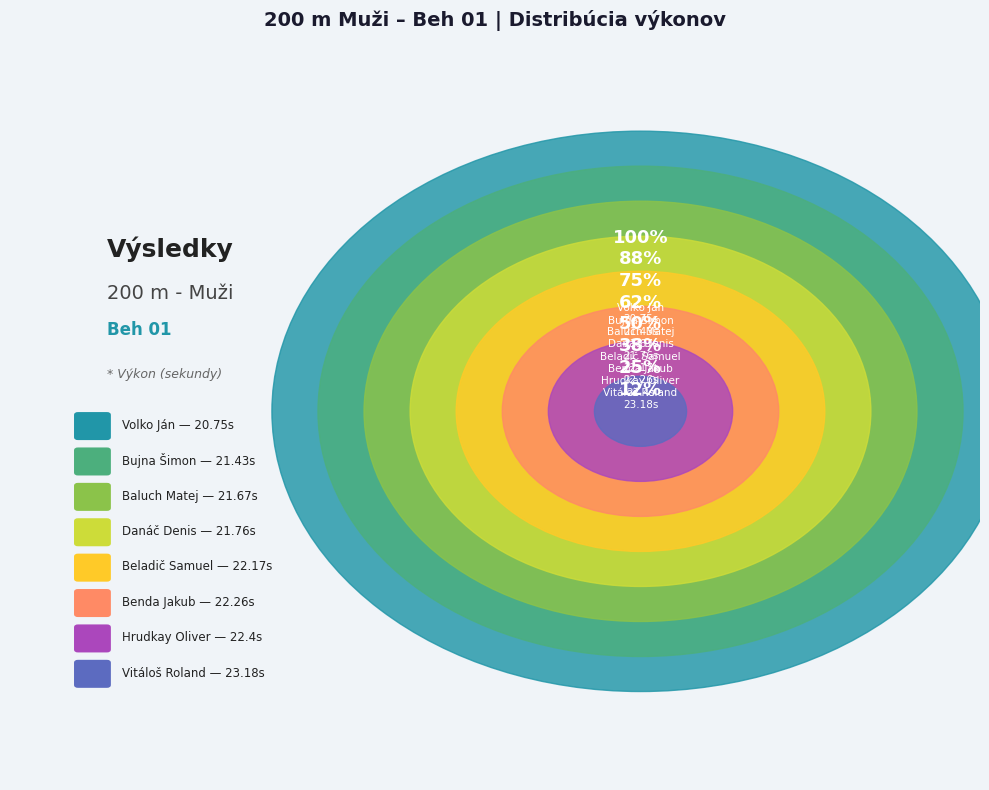

True or false: Danáč Denis accounts for 22% of the total.

False